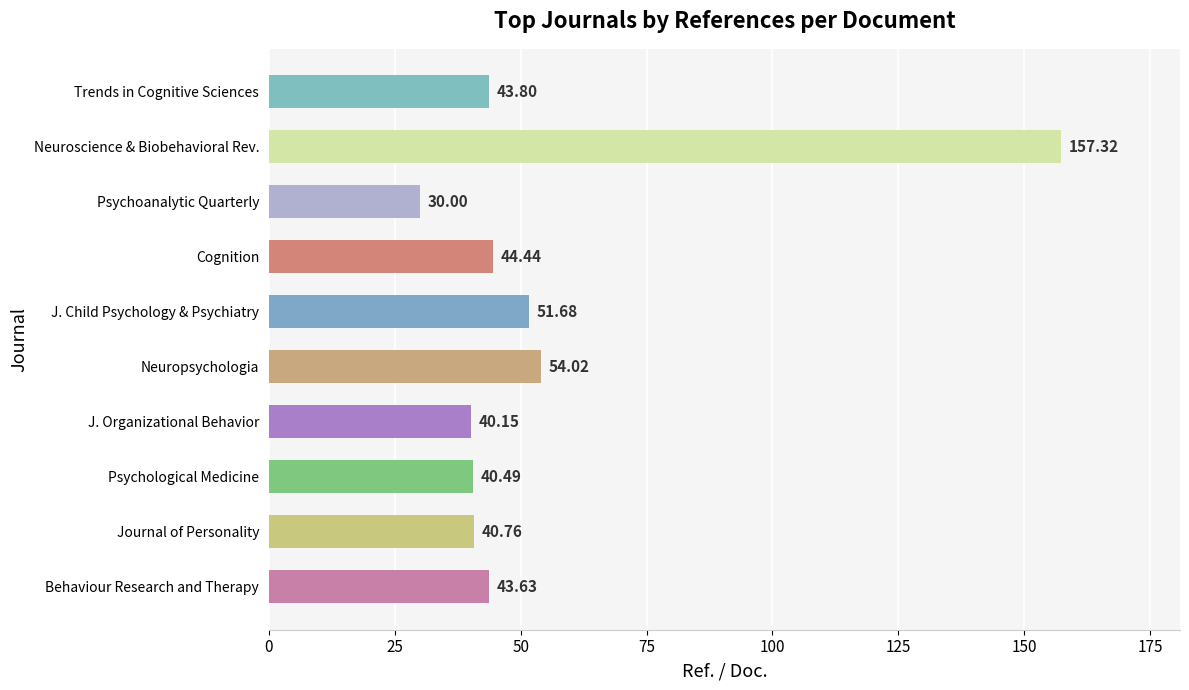

True or false: the data shows 30.0 at Psychoanalytic Quarterly.

True